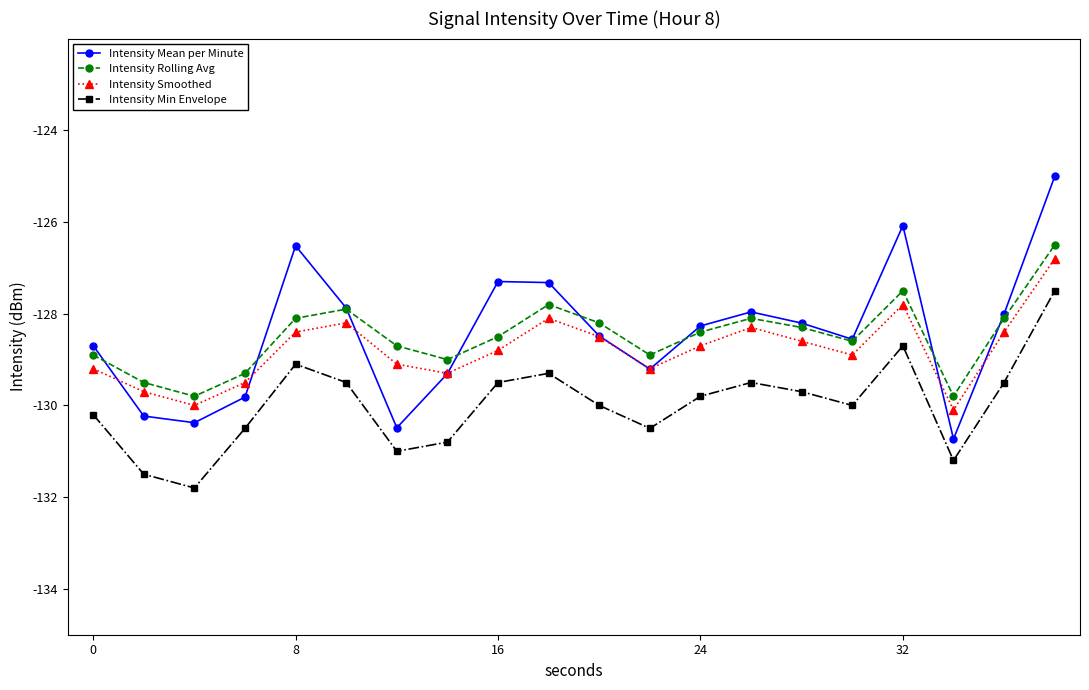

How many interior local valleys does the Intensity Rolling Avg series have?

5